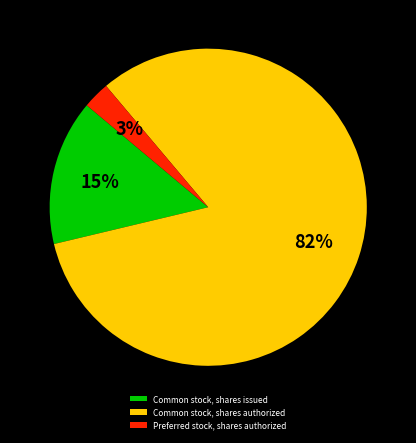

The Common stock, shares authorized slice represents 82% of the pie. True or false?

True